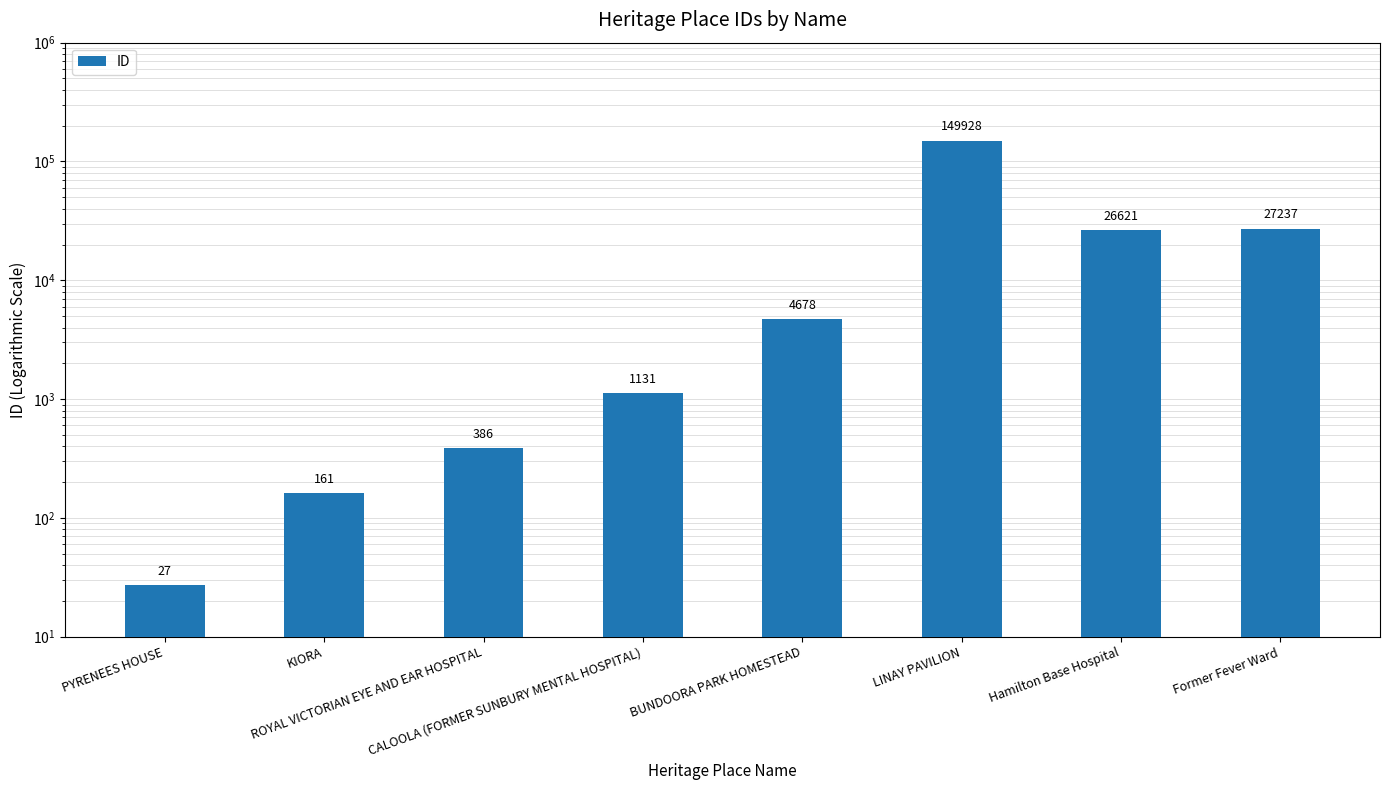

Rank the categories by value from highest to lowest.

LINAY PAVILION, Former Fever Ward, Hamilton Base Hospital, BUNDOORA PARK HOMESTEAD, CALOOLA (FORMER SUNBURY MENTAL HOSPITAL), ROYAL VICTORIAN EYE AND EAR HOSPITAL, KIORA, PYRENEES HOUSE